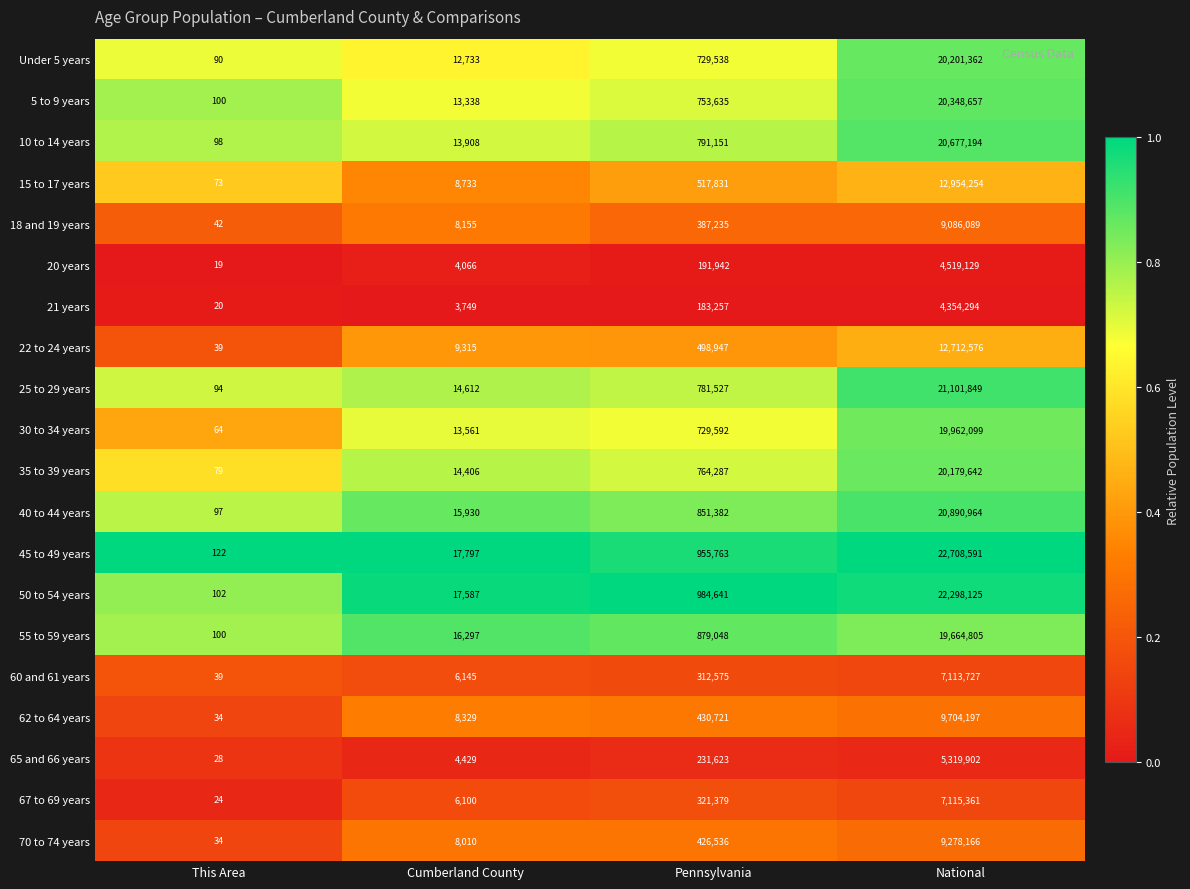

Which series has the widest spread of values?

45 to 49 years